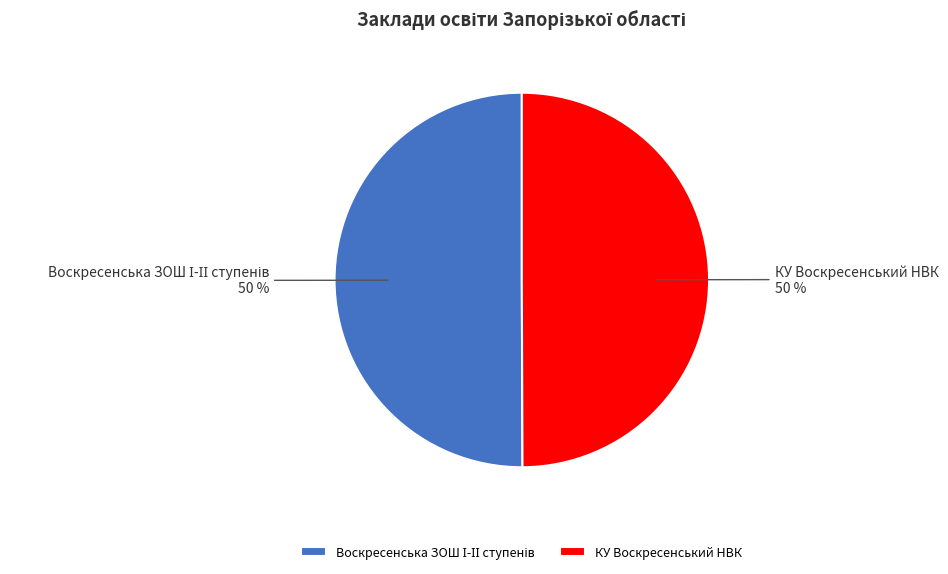

True or false: КУ Воскресенський НВК accounts for 50% of the total.

True